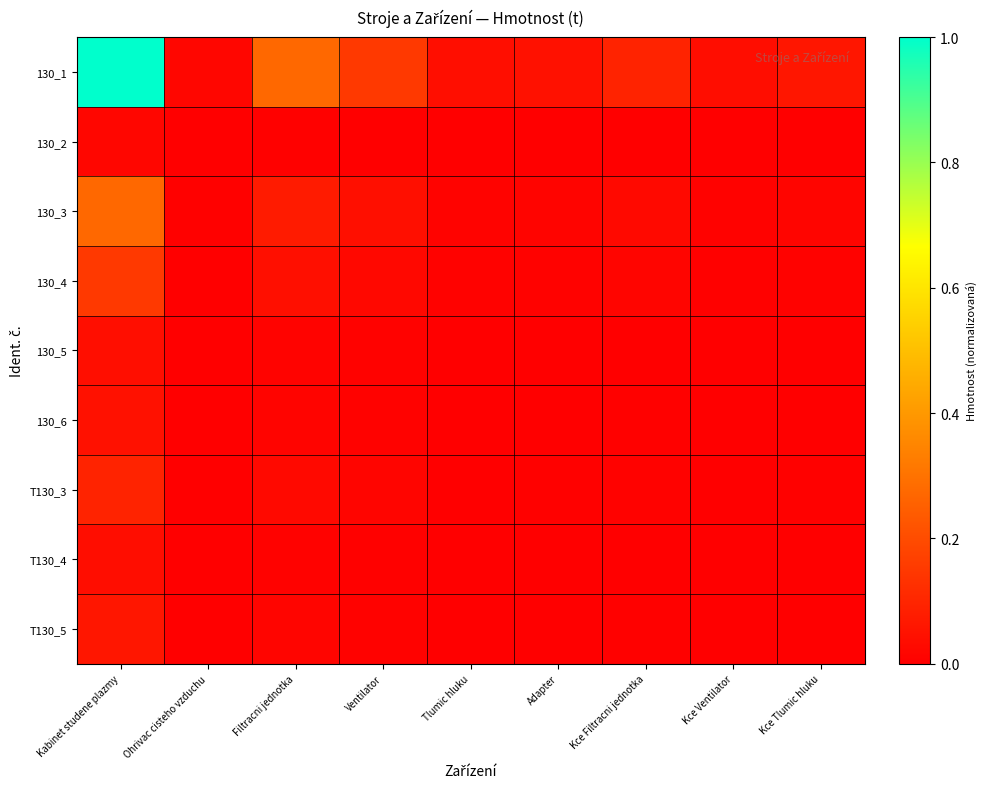

Between Kce Tlumic hluku and Kce Filtracni jednotka, which is larger?

Kce Filtracni jednotka